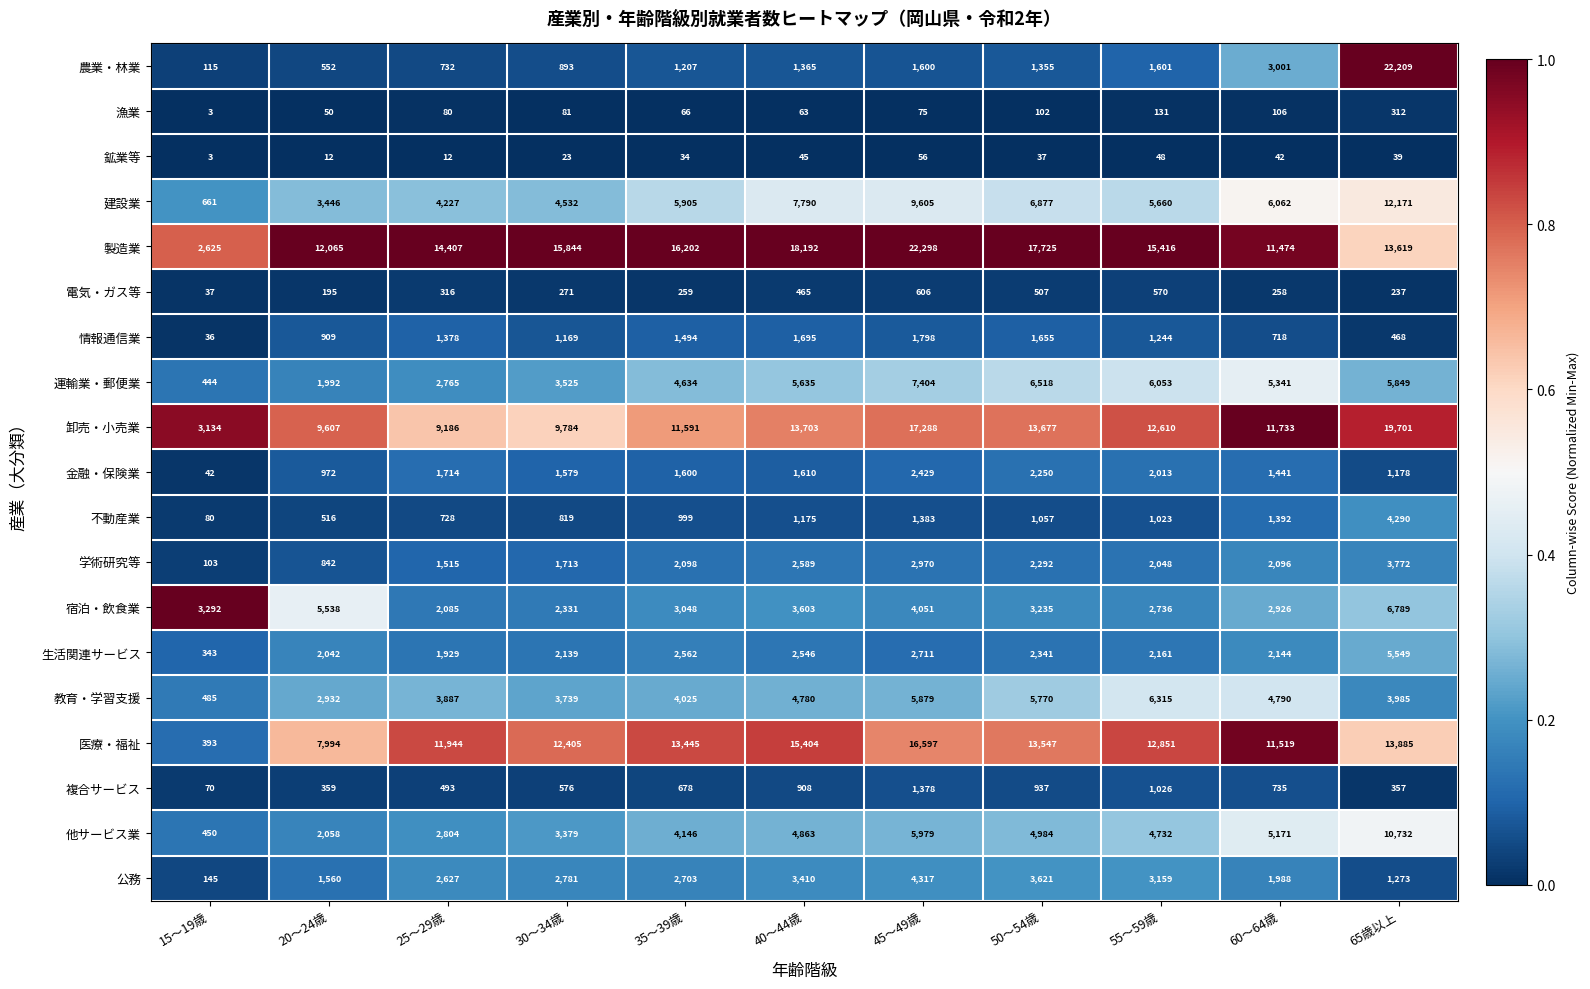

Where does the 学術研究等 series first go above 2096?

35～39歳